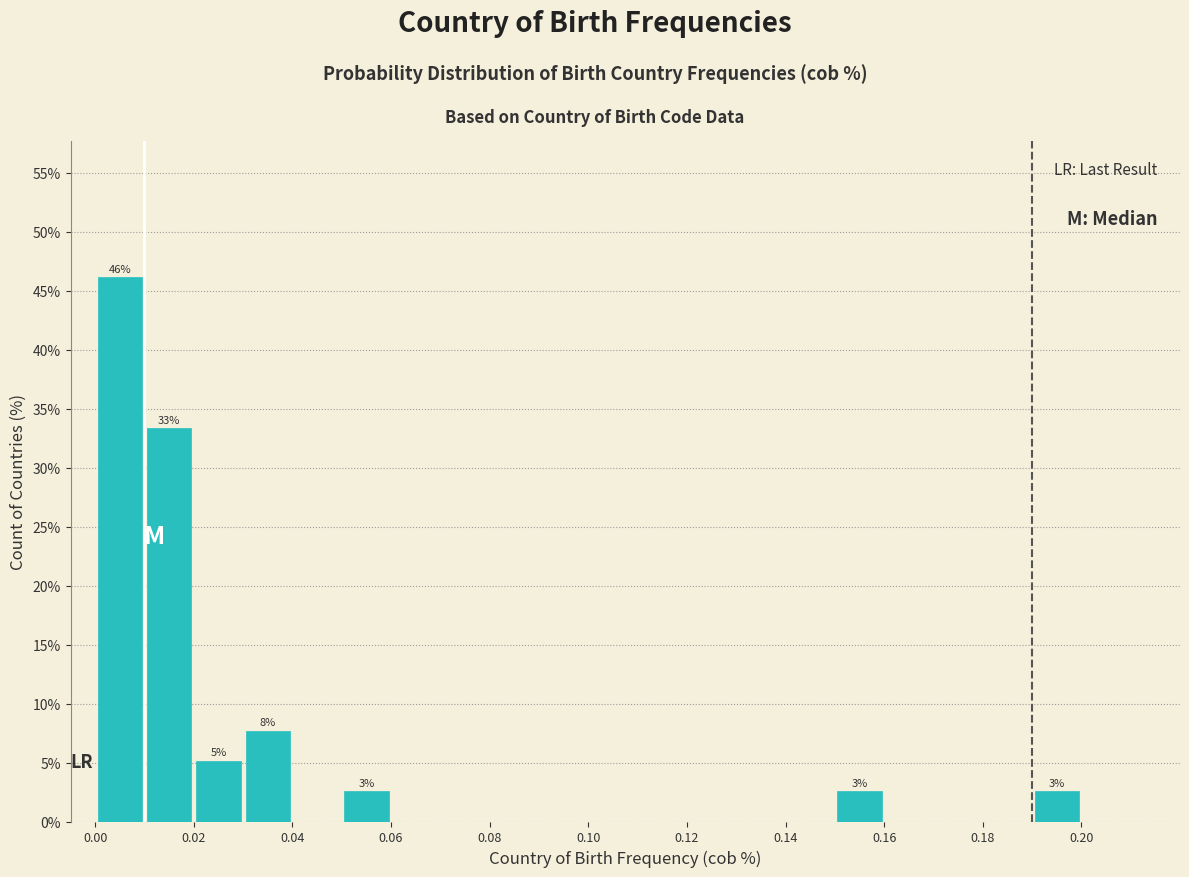

Over which range of the x-axis is the bar tallest?

0.00 to 0.01